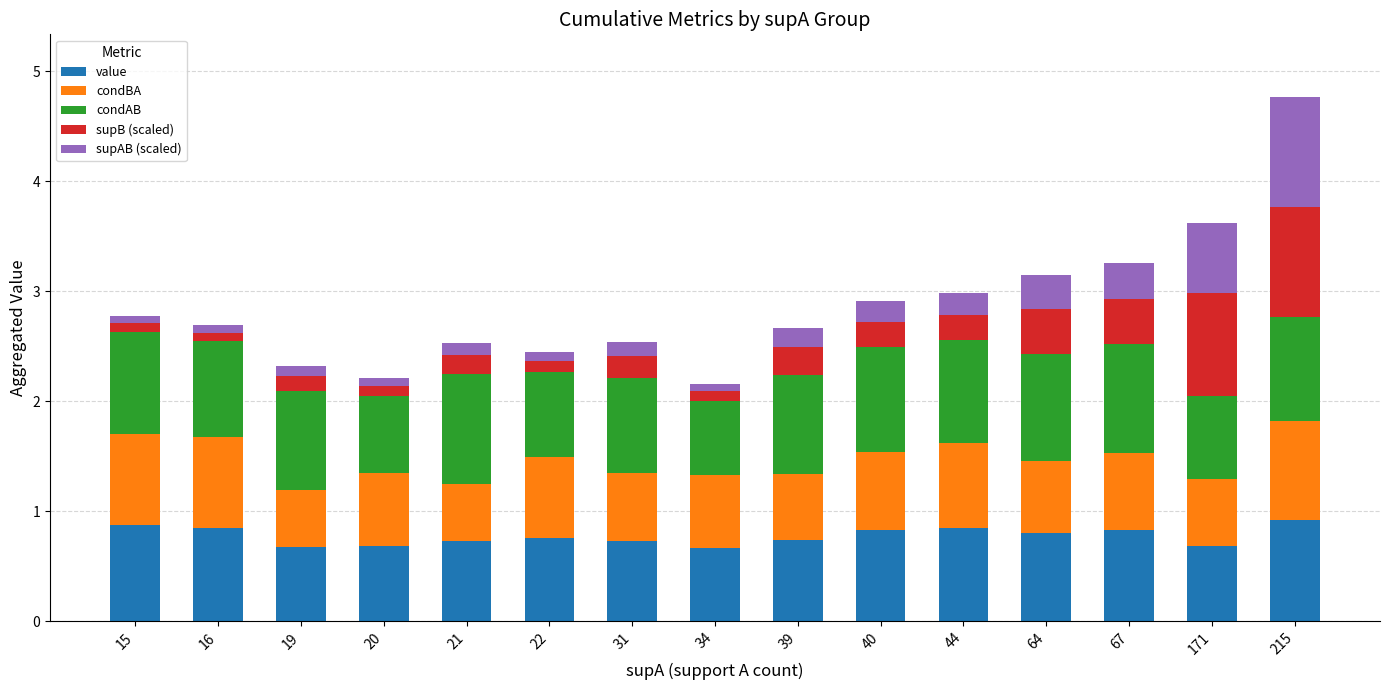

The value series shows 0.9 at 215. True or false?

True